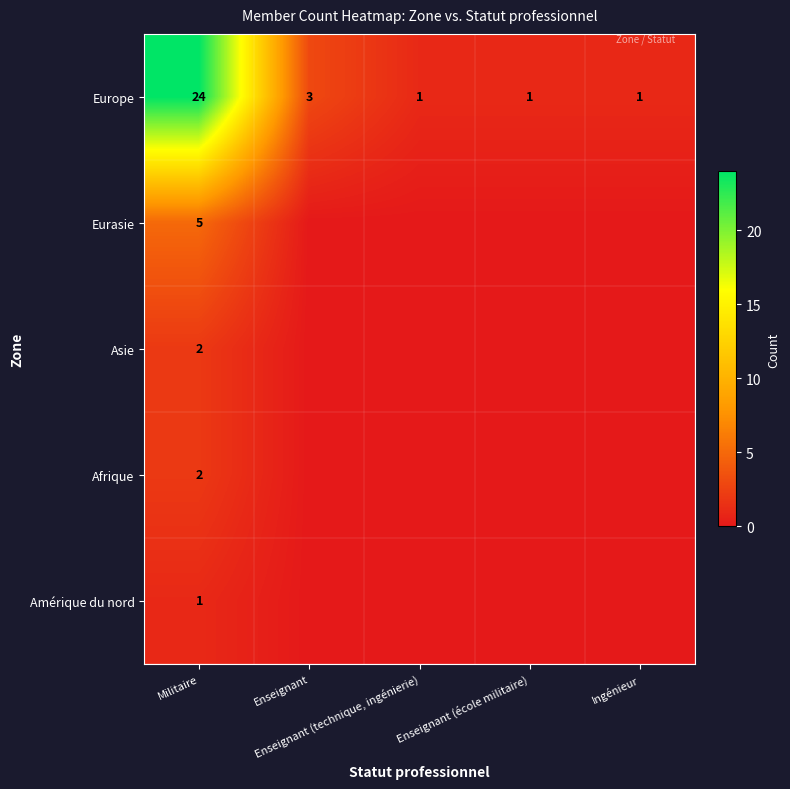

What is the spread (max minus min) of values at Militaire?

23